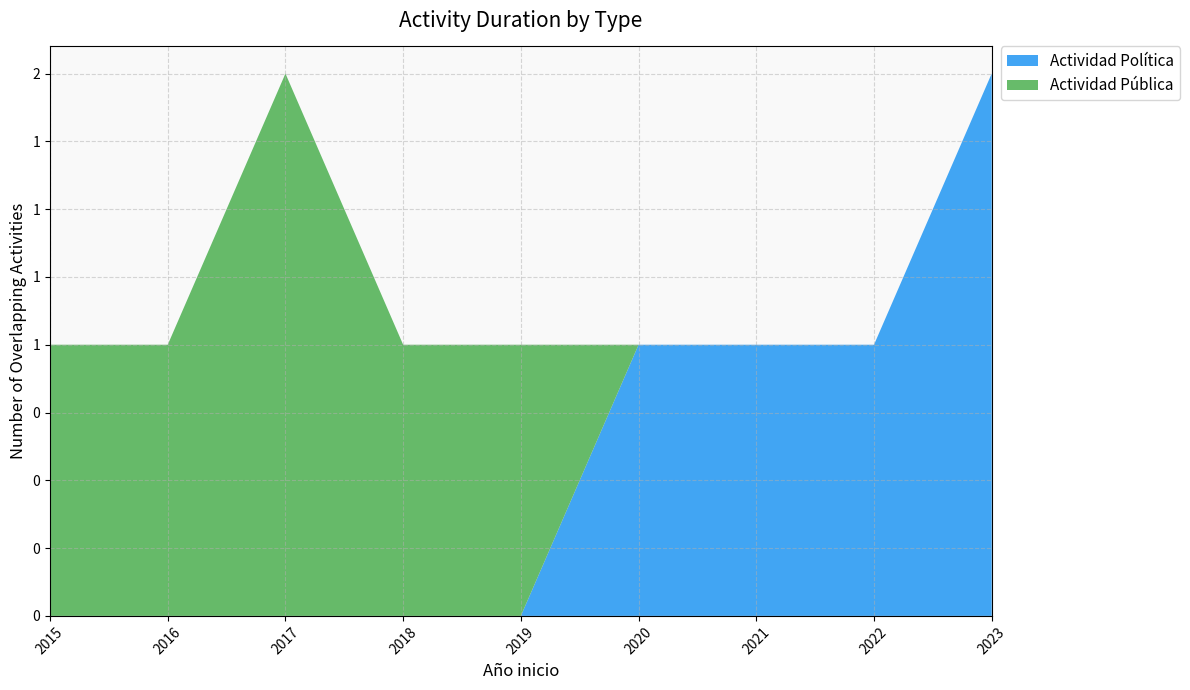

How many lines are shown in the chart?

2